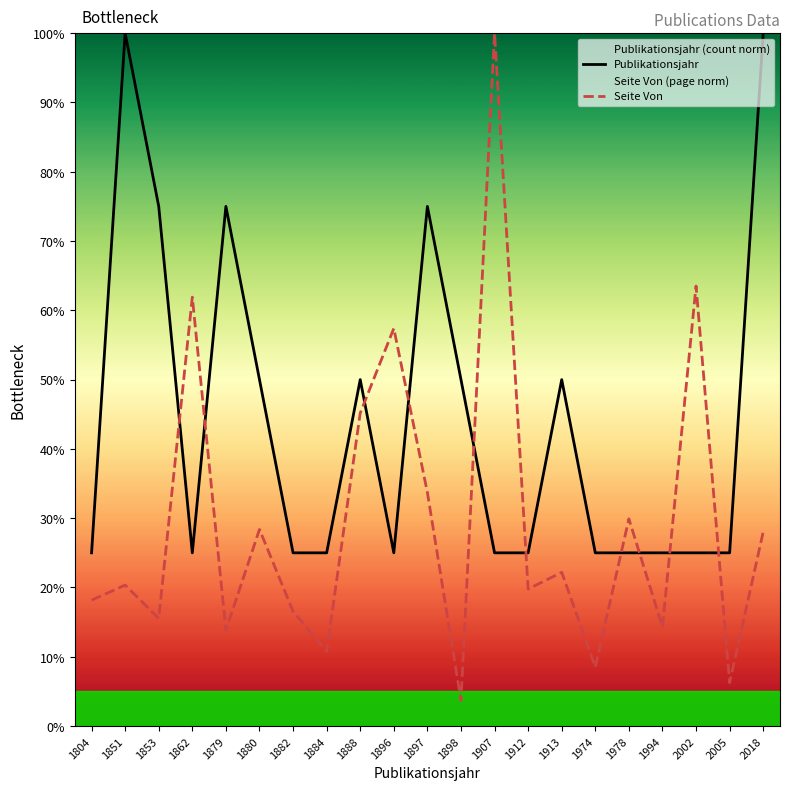

Which series changed the most between 1853 and 1974?

Publikationsjahr